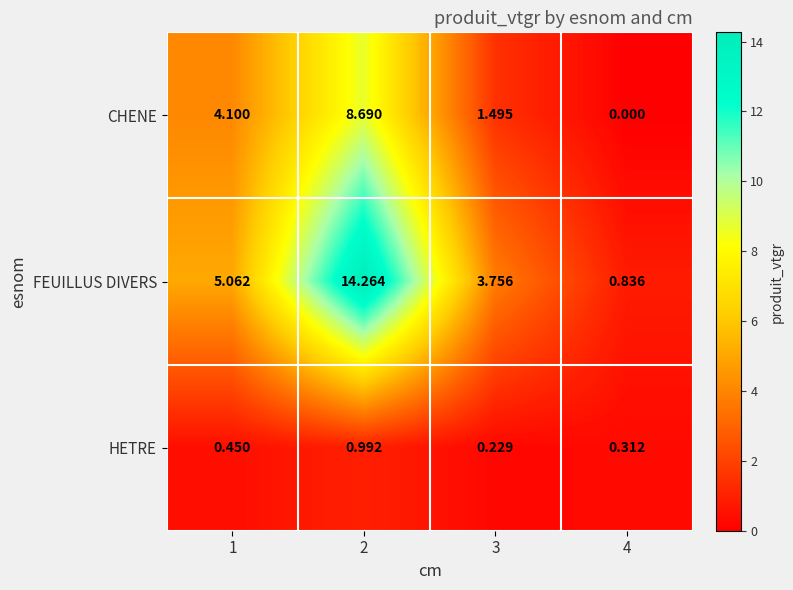

How many series are shown in this chart?

3